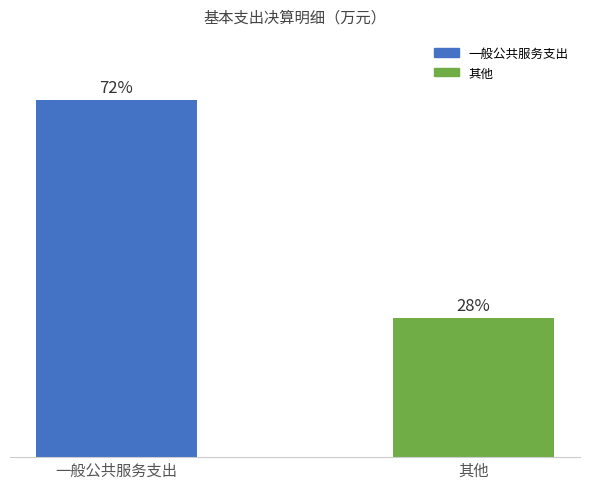

List the labels in order of value, largest first.

一般公共服务支出, 其他